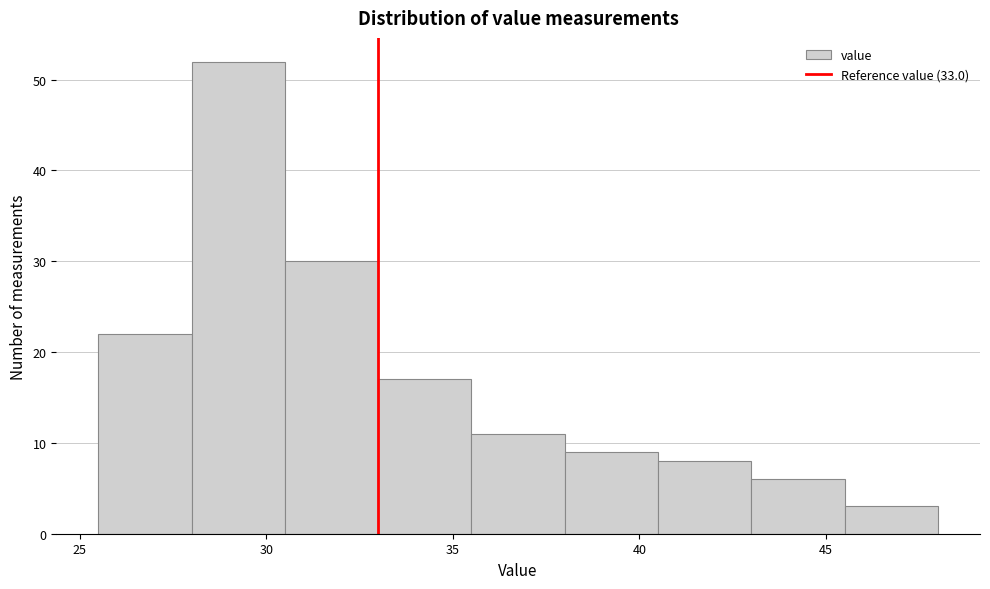

Reading left to right, transcribe this chart: for each bar, give the range it covers on the x-axis and its height. The values are not printed on the chart, so give them approximately, as read against the axis.

25.5 to 28.0: 22
28.0 to 30.5: 52
30.5 to 33.0: 30
33.0 to 35.5: 17
35.5 to 38.0: 11
38.0 to 40.5: 9
40.5 to 43.0: 8
43.0 to 45.5: 6
45.5 to 48.0: 3